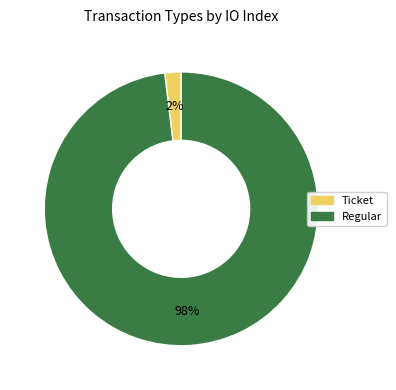

Which slice is the largest?

Regular